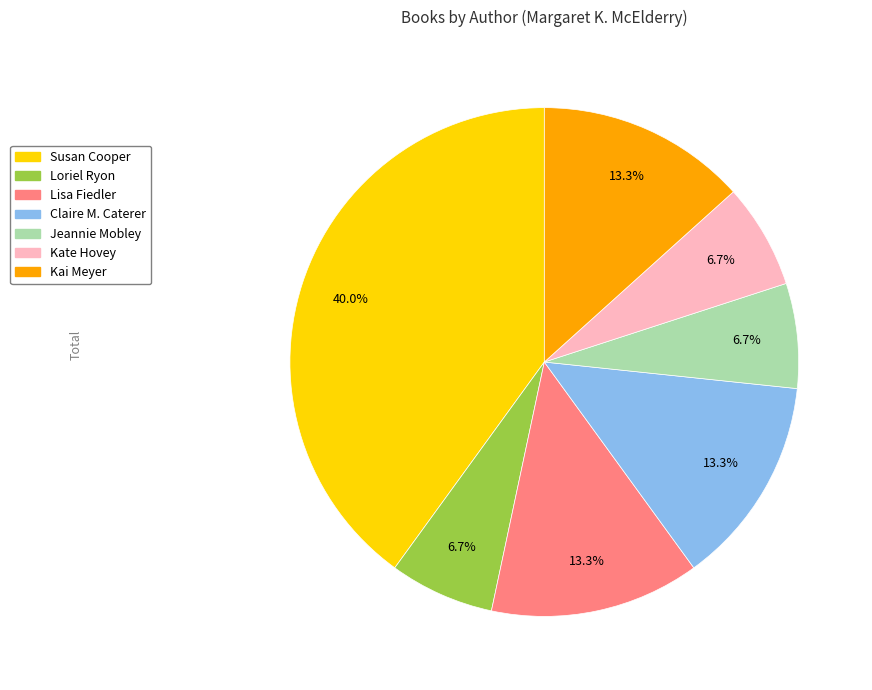

Is there any slice that represents more than half of the pie?

No